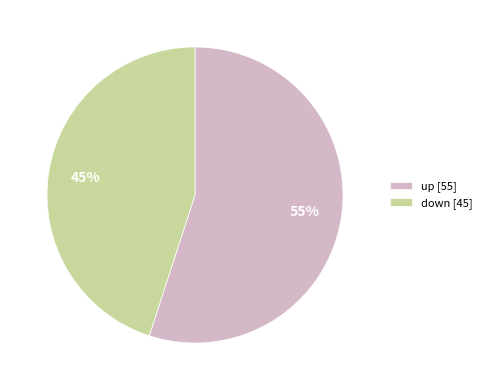

Which slice is the smallest?

down